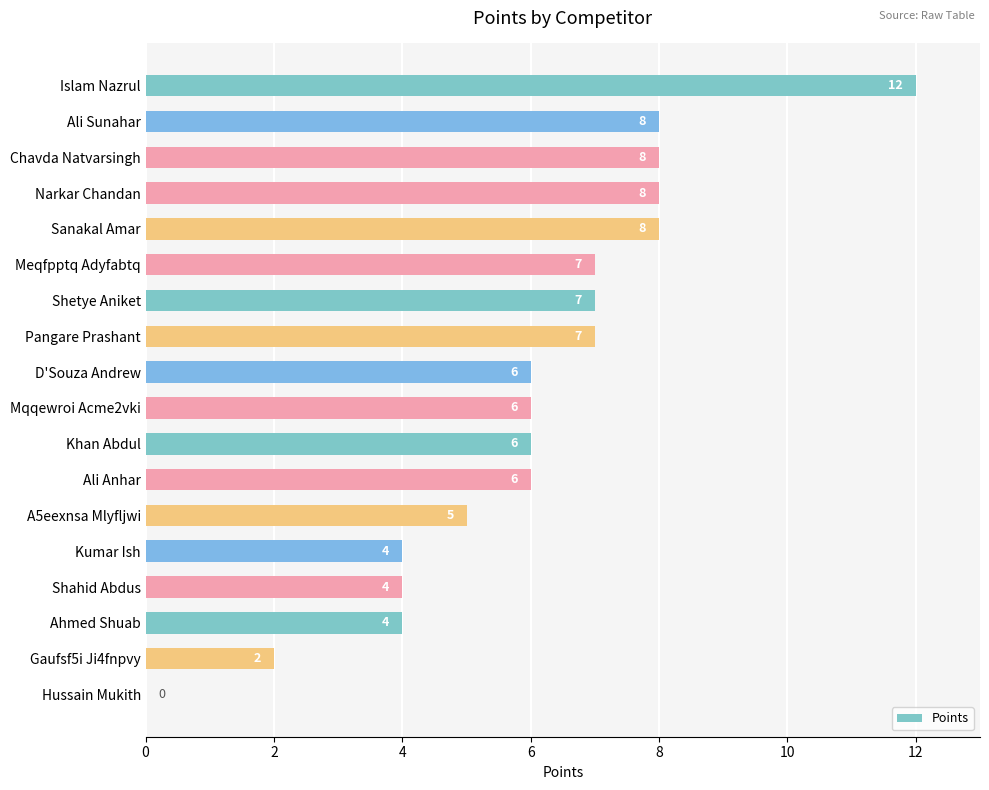

Reading top to bottom, list all the values displayed in this chart.

Islam Nazrul=12	Ali Sunahar=8	Chavda Natvarsingh=8	Narkar Chandan=8	Sanakal Amar=8	Meqfpptq Adyfabtq=7	Shetye Aniket=7	Pangare Prashant=7	D'Souza Andrew=6	Mqqewroi Acme2vki=6	Khan Abdul=6	Ali Anhar=6	A5eexnsa Mlyfljwi=5	Kumar Ish=4	Shahid Abdus=4	Ahmed Shuab=4	Gaufsf5i Ji4fnpvy=2	Hussain Mukith=0